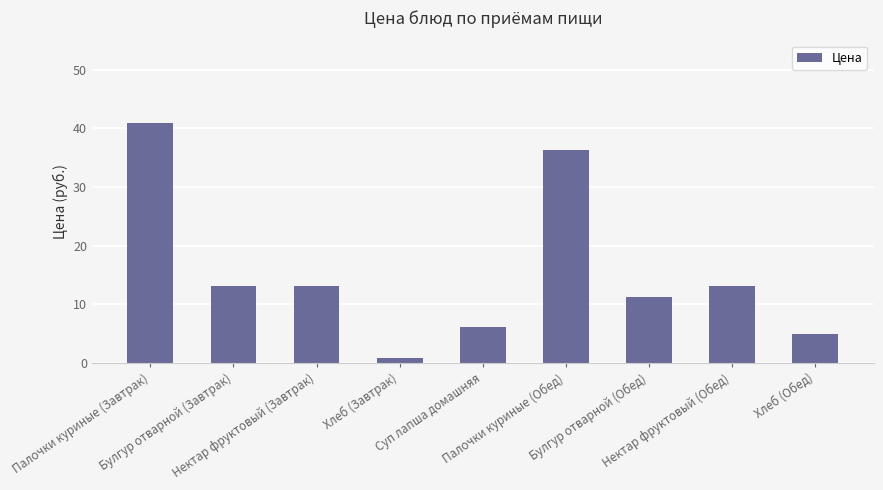

What is the value of the 5th bar from the left?

6.1